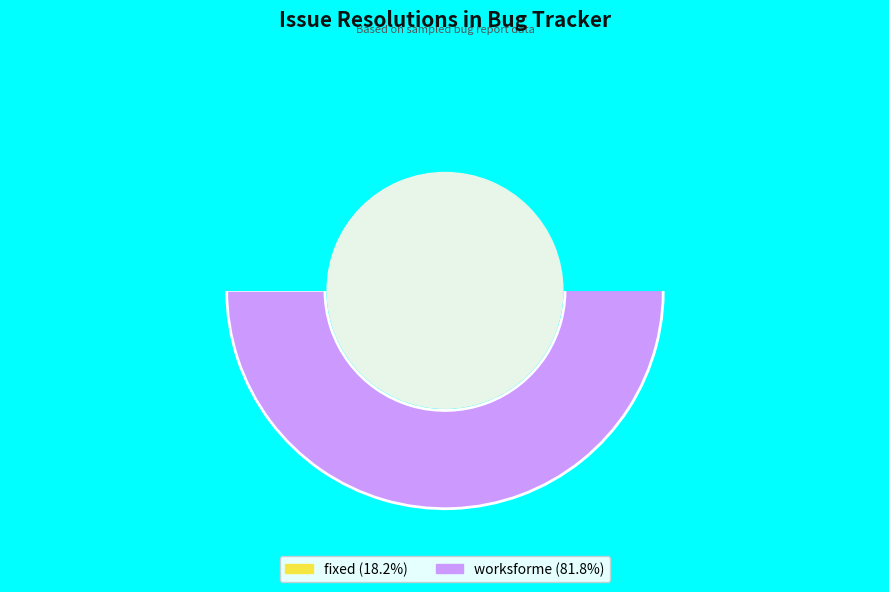

Which category has the smallest portion of the pie?

fixed